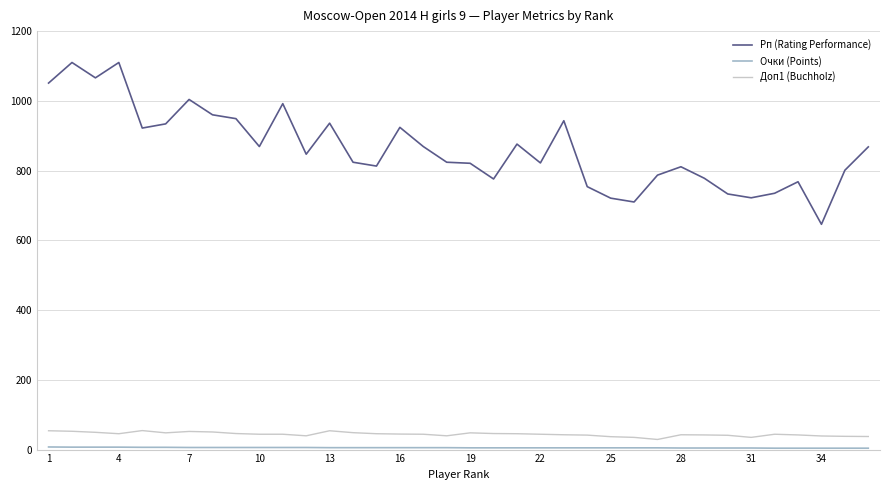

True or false: Доп1 (Buchholz) and Рп (Rating Performance) cross at least once.

False